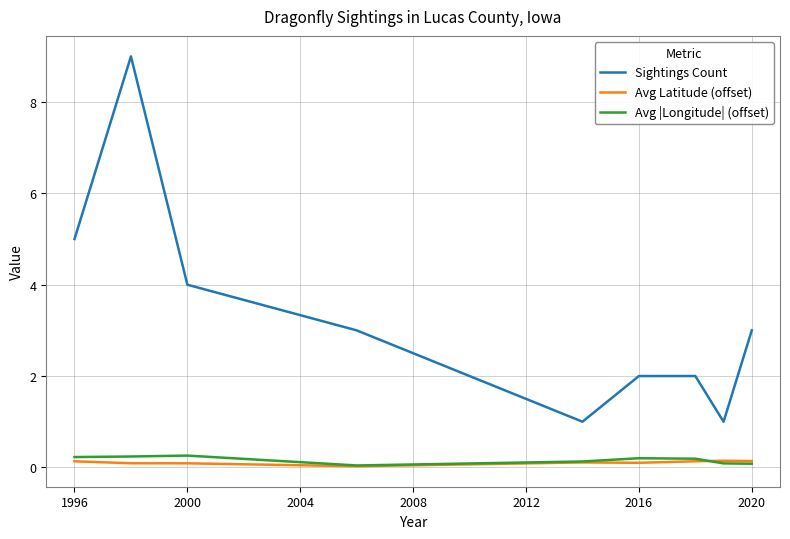

What is the highest value of the Avg |Longitude| (offset) series?

0.3